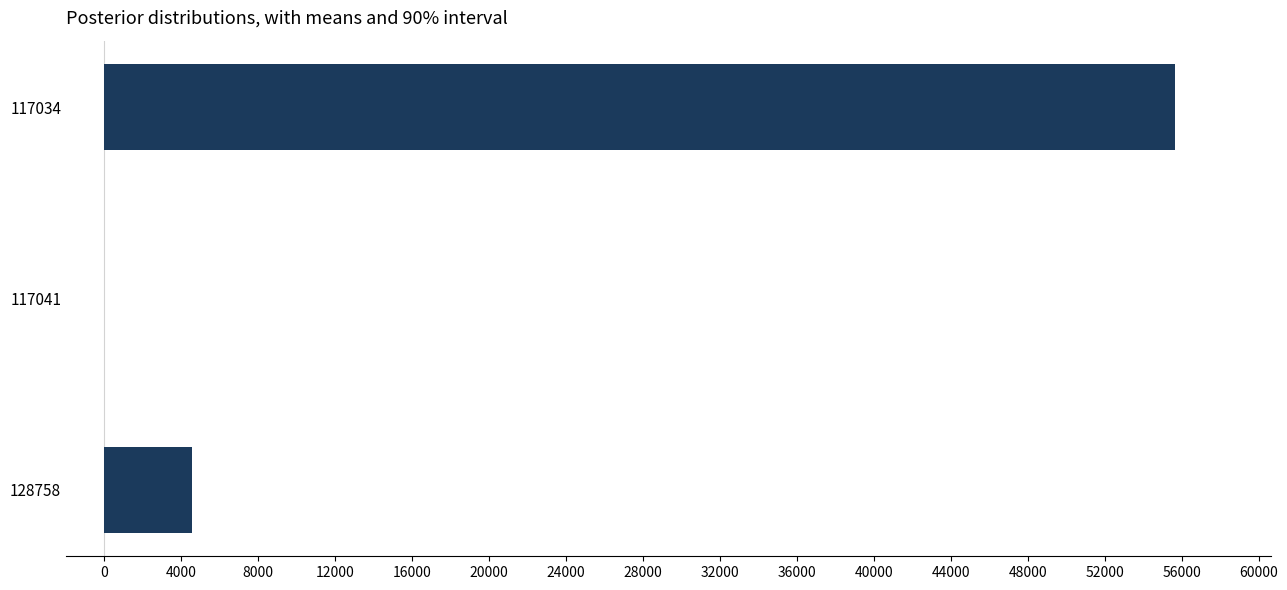

At which category does the chart reach its peak across all series?

117034